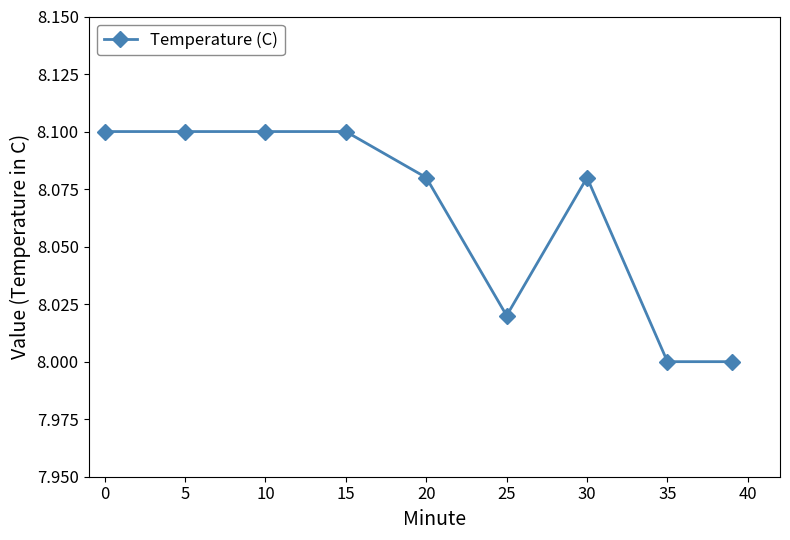

What is the difference between the second highest and minimum values?

0.1